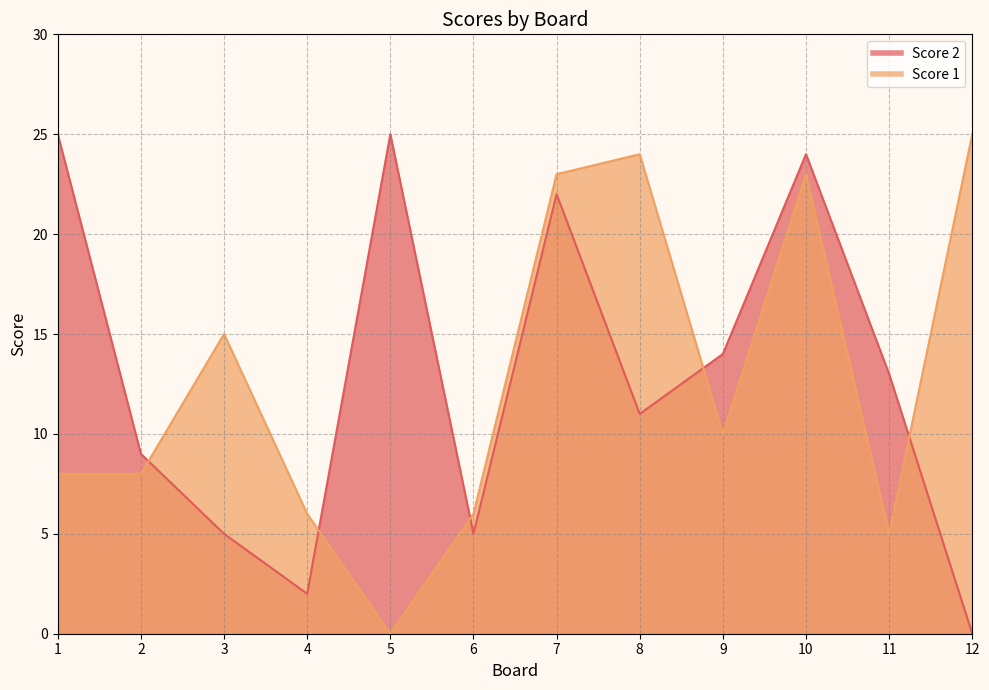

Where does the Score 2 series first go above 13?

1